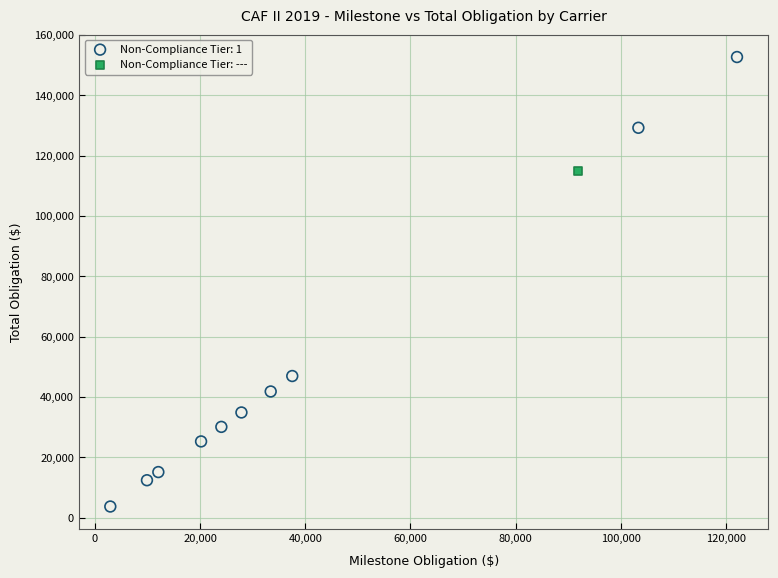

Which series reaches the maximum Y coordinate?

Non-Compliance Tier: 1